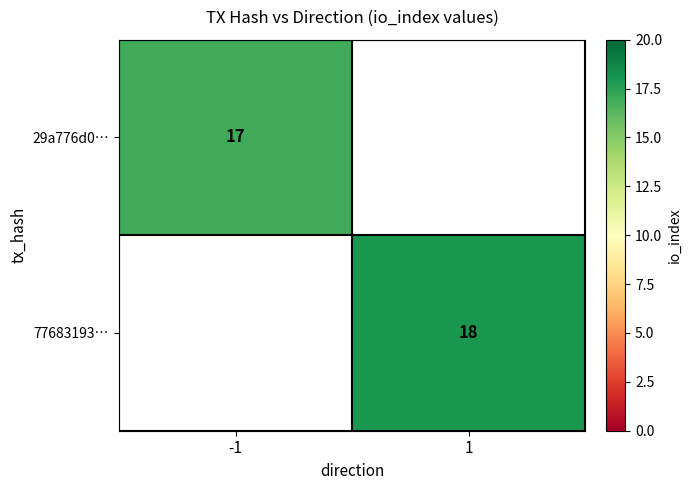

The value of 77683193… at 1 is 10. True or false?

False